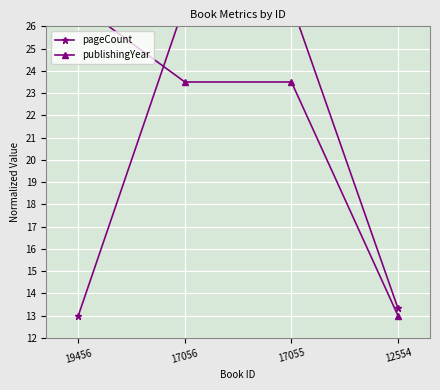

Is the value of pageCount at 17055 greater than the value of publishingYear at 12554?

Yes